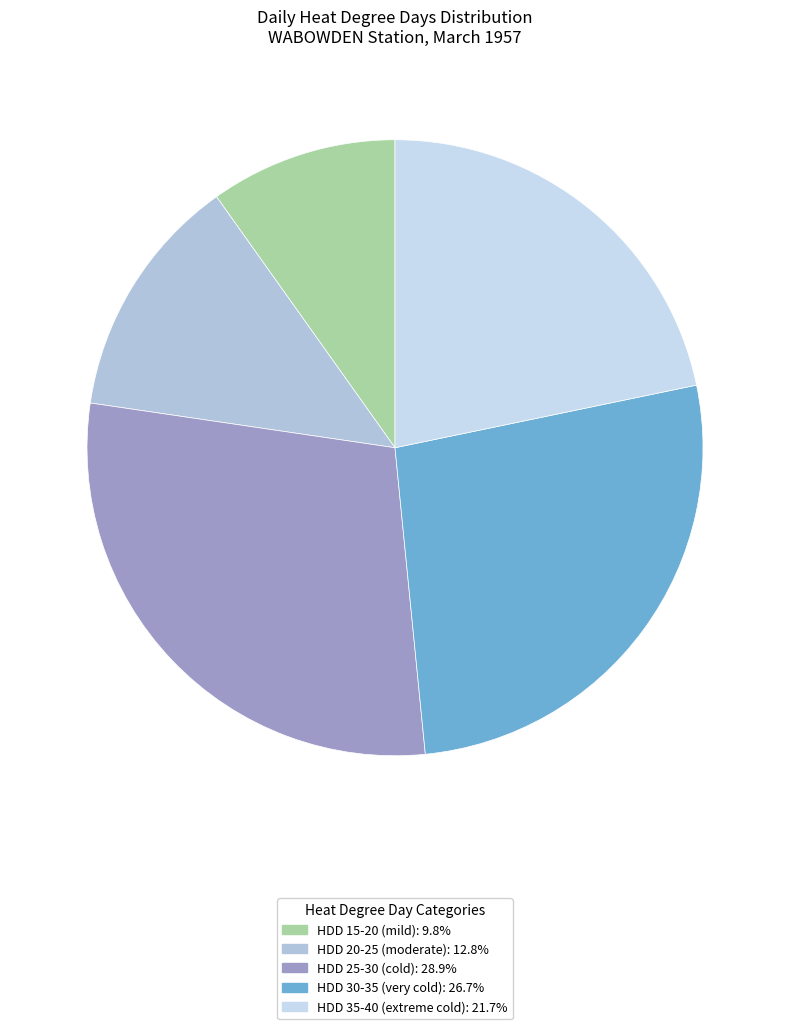

Does any single category account for the majority?

No